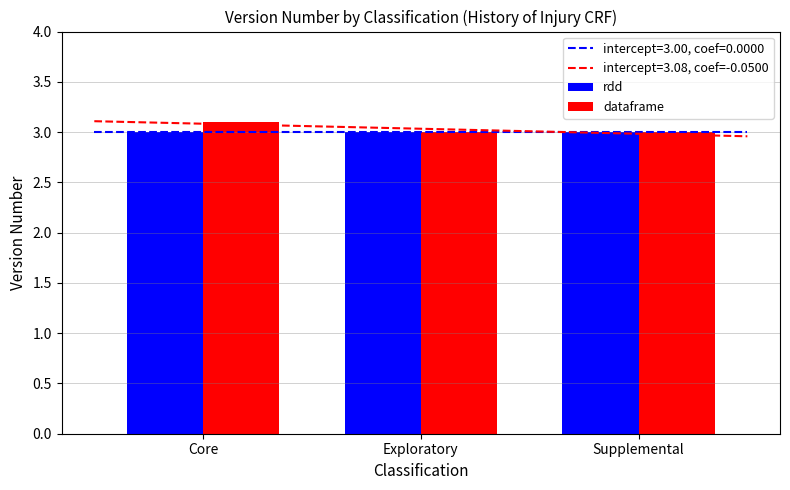

At which label is dataframe closest to 3?

Exploratory